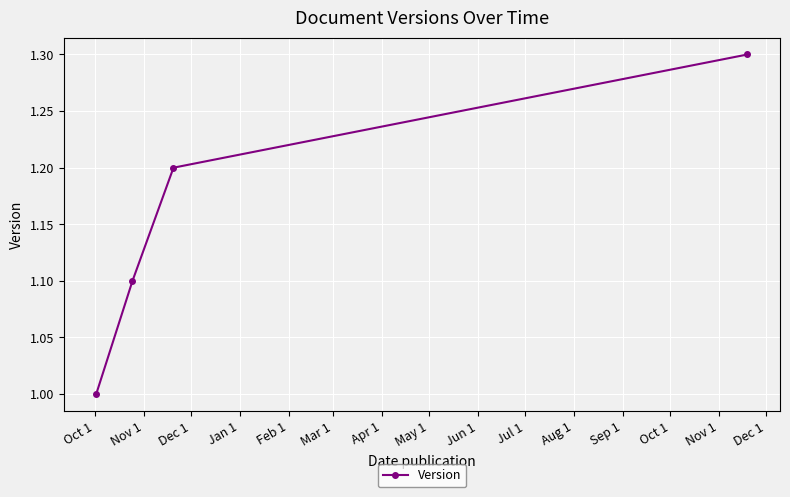

True or false: the data has more than 0 interior local peaks.

False